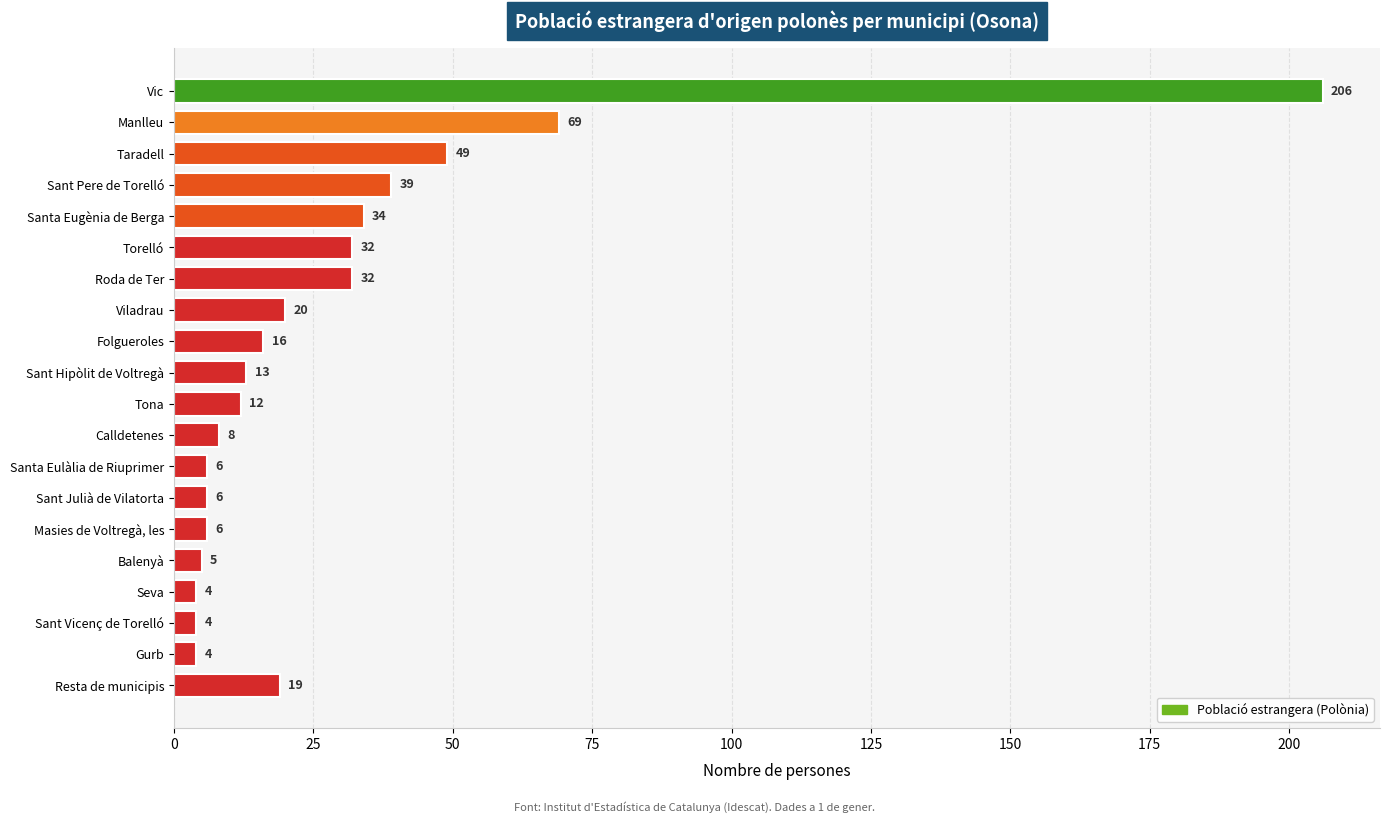

What position from the bottom is Santa Eulàlia de Riuprimer?

8